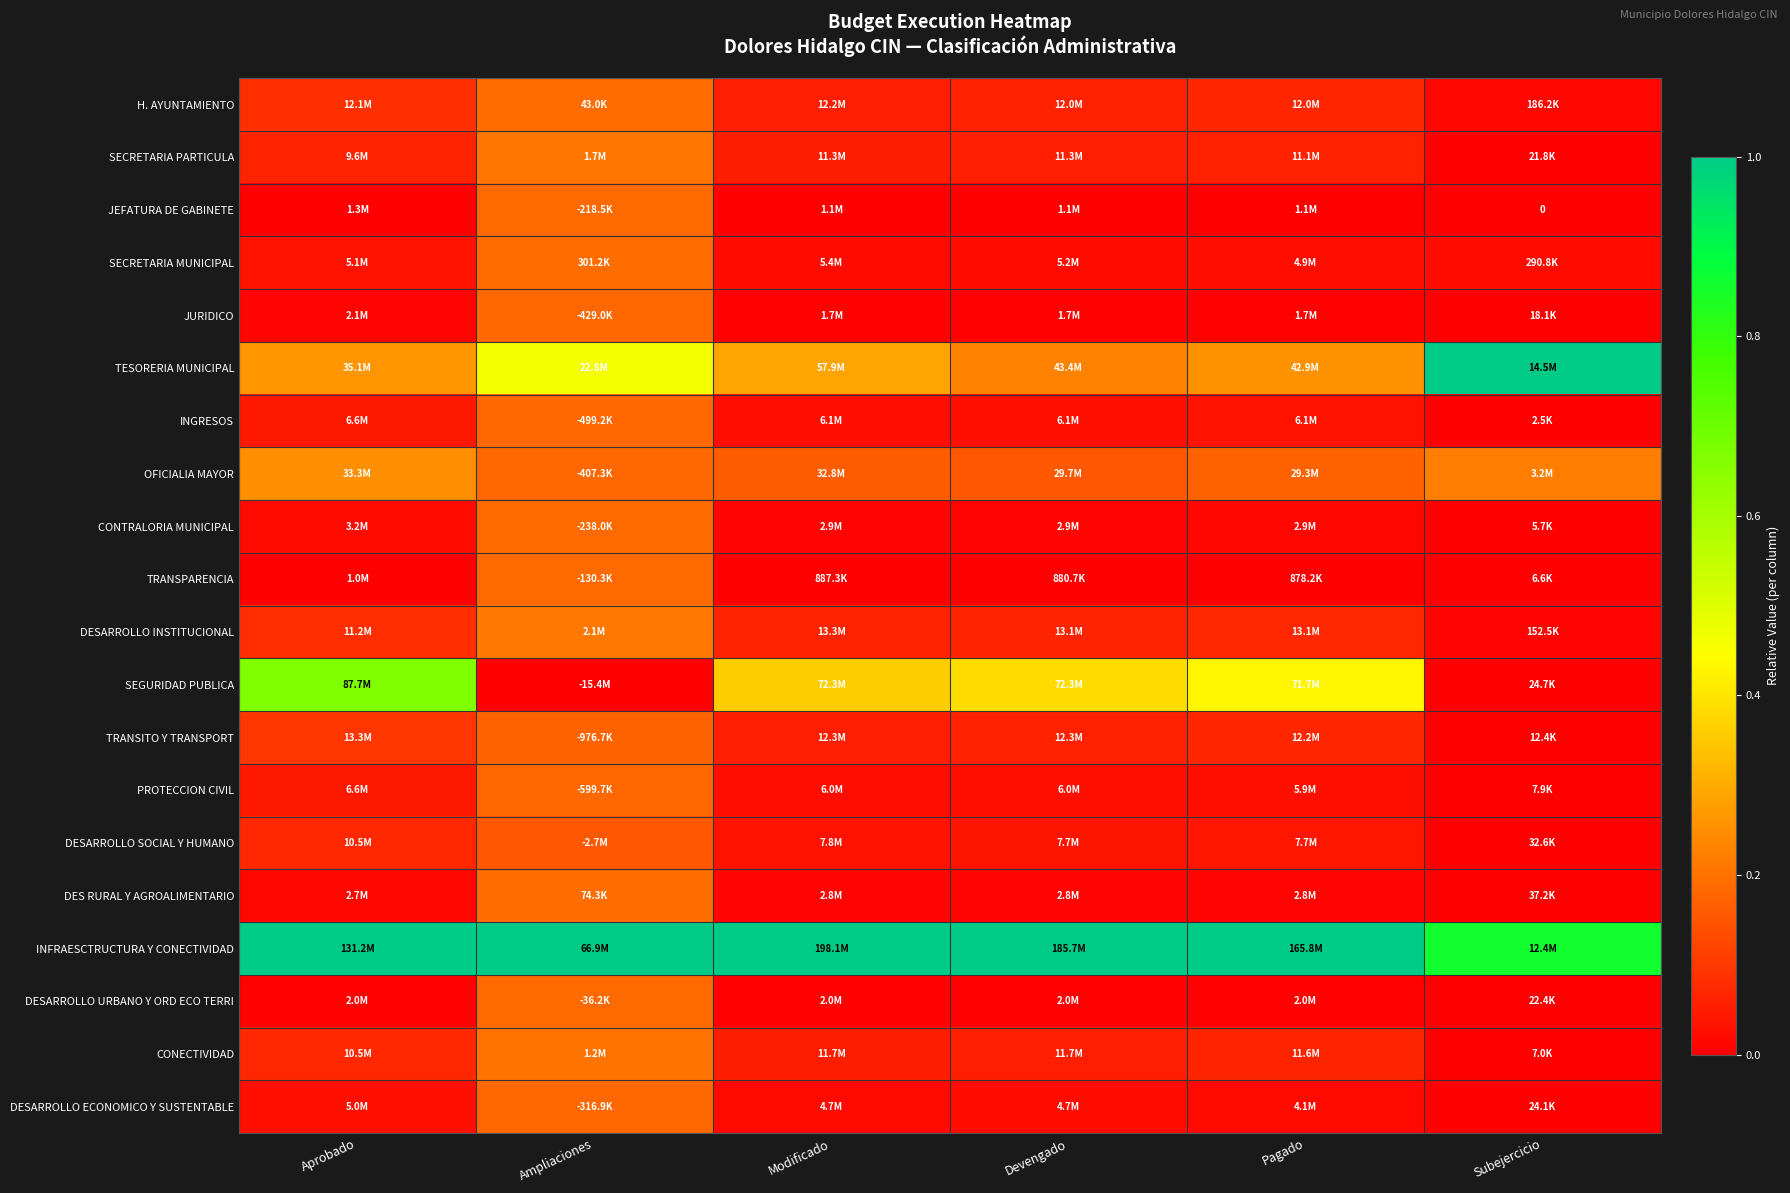

Which category has the lowest value in the INGRESOS series?

Subejercicio